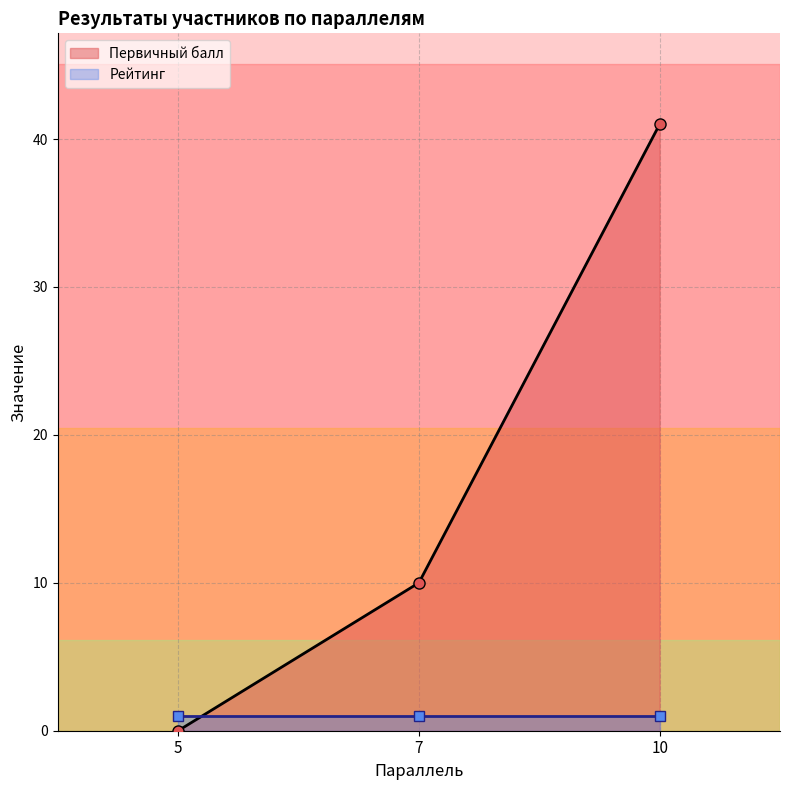

Count the number of values greater than 10.

1